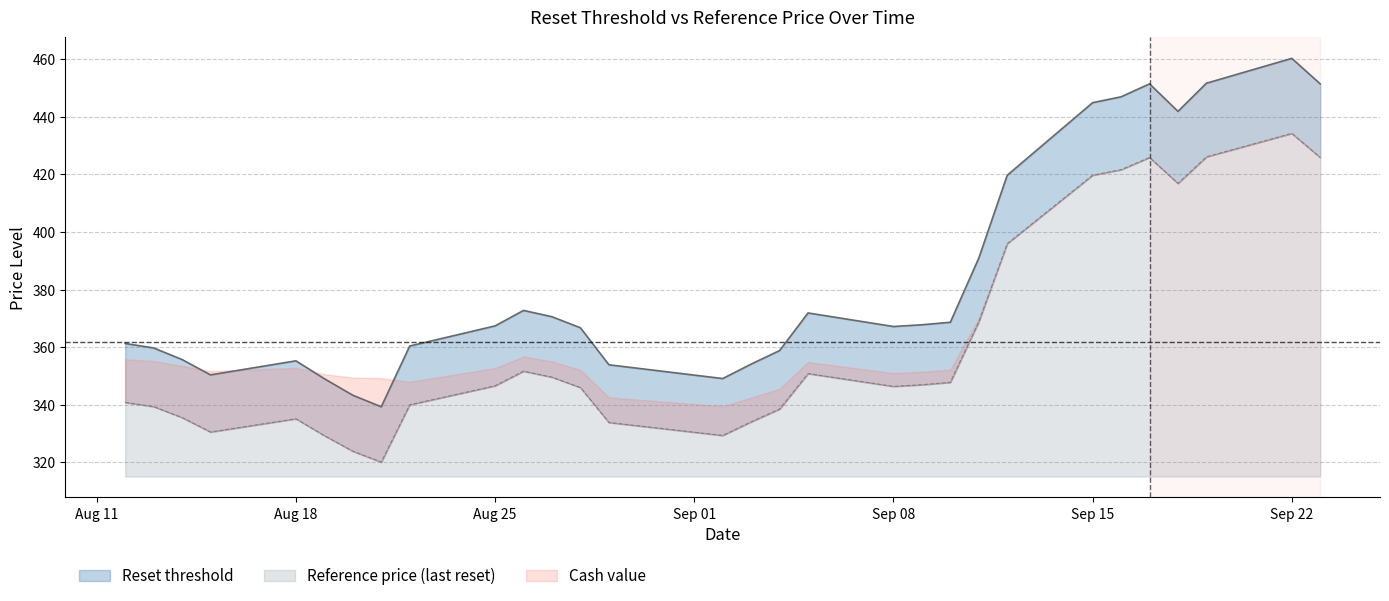

How many lines are shown in the chart?

2